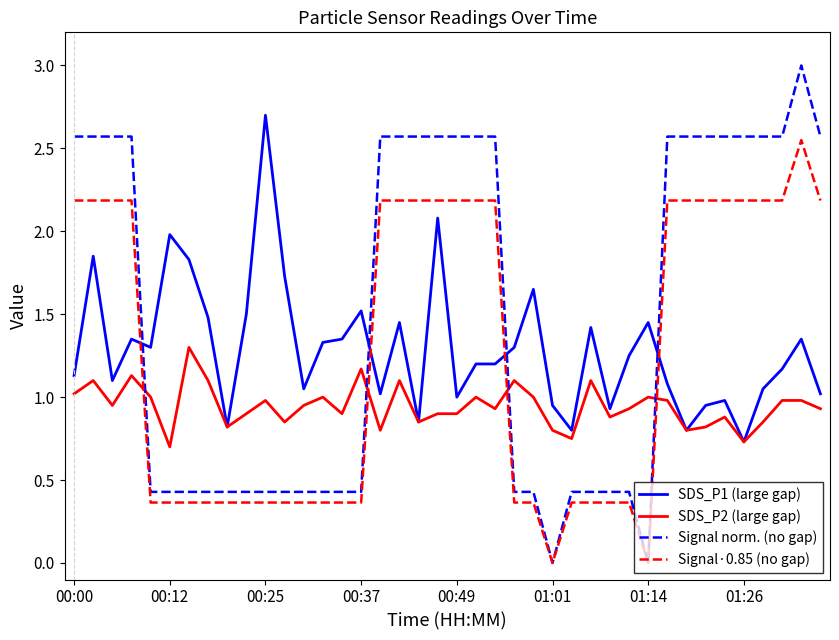

After their last crossing, which series has the higher values: SDS_P1 (large gap) or Signal·0.85 (no gap)?

Signal·0.85 (no gap)